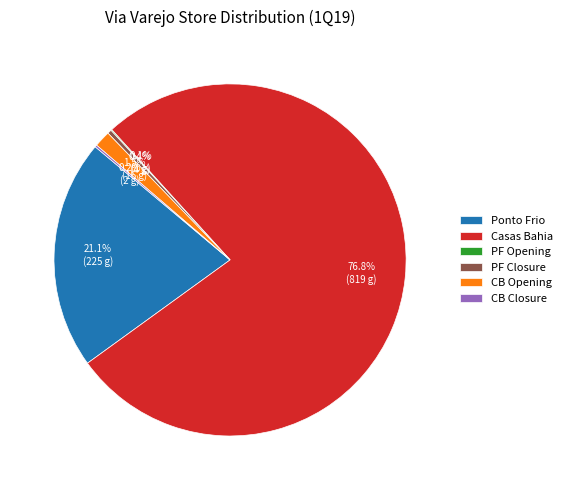

What is the ratio of the value at Ponto Frio to the value at CB Opening?

14.1